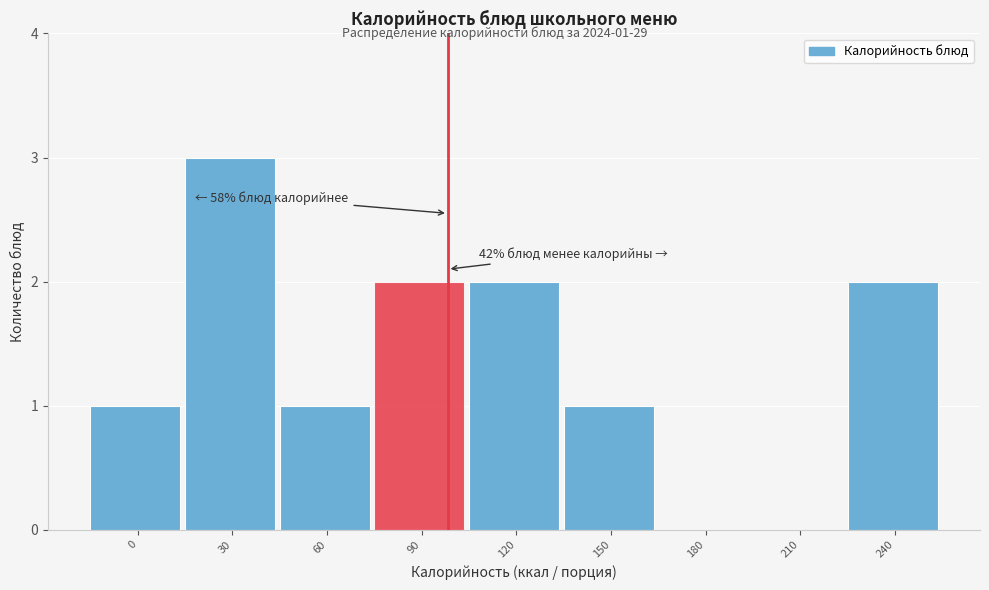

The chart shows a value of 1 at 210. True or false?

False